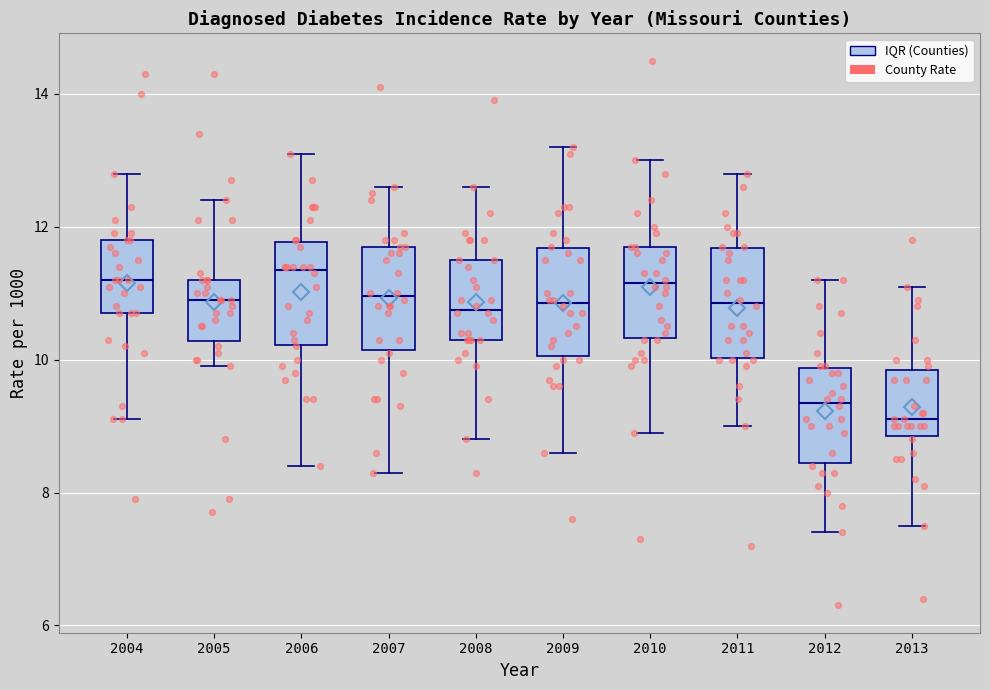

Reading left to right, read every box against the y-axis: the position of its median line, the range the box covers, and the ends of its whiskers. The values are not printed on the chart, so give them approximately, as read against the axis.

2004: median 11.2, box 10.8 to 11.8, whiskers 9.2 to 12.8
2005: median 11.0, box 10.2 to 11.2, whiskers 10.0 to 12.4
2006: median 11.4, box 10.2 to 11.8, whiskers 8.4 to 13.2
2007: median 11.0, box 10.2 to 11.8, whiskers 8.4 to 12.6
2008: median 10.8, box 10.4 to 11.6, whiskers 8.8 to 12.6
2009: median 10.8, box 10.0 to 11.6, whiskers 8.6 to 13.2
2010: median 11.2, box 10.4 to 11.8, whiskers 9.0 to 13.0
2011: median 10.8, box 10.0 to 11.6, whiskers 9.0 to 12.8
2012: median 9.4, box 8.4 to 9.8, whiskers 7.4 to 11.2
2013: median 9.2, box 8.8 to 9.8, whiskers 7.6 to 11.2